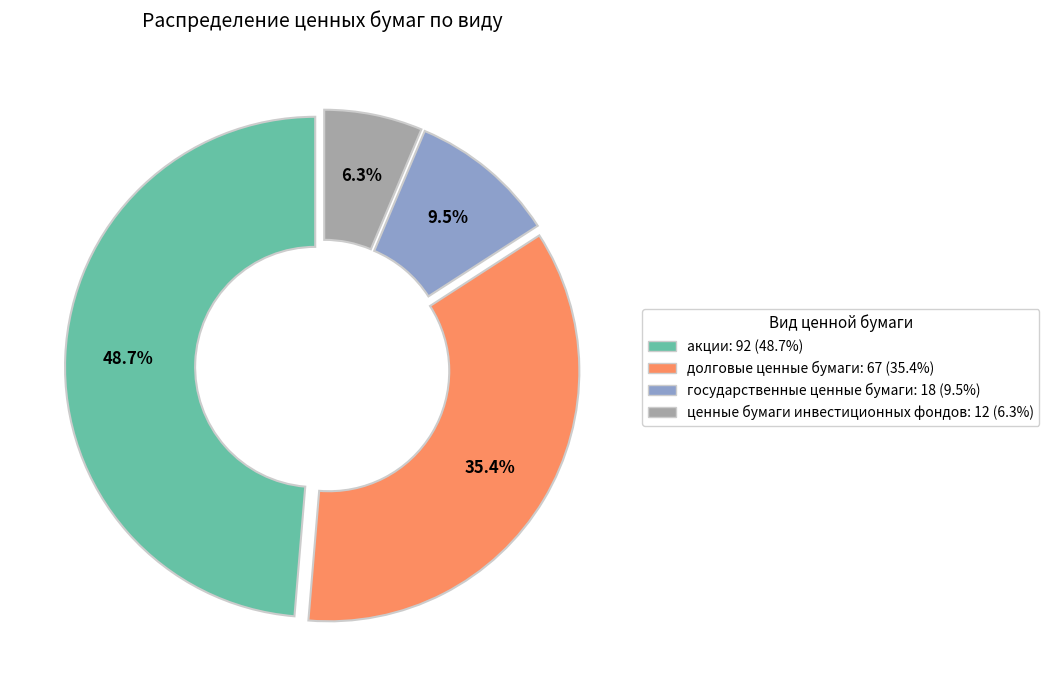

The акции slice represents 49% of the pie. True or false?

True